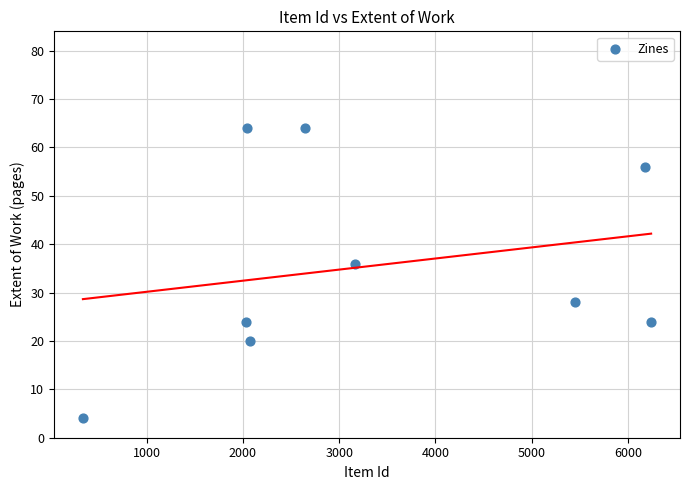

What is the range of X values (max minus min)?

5904